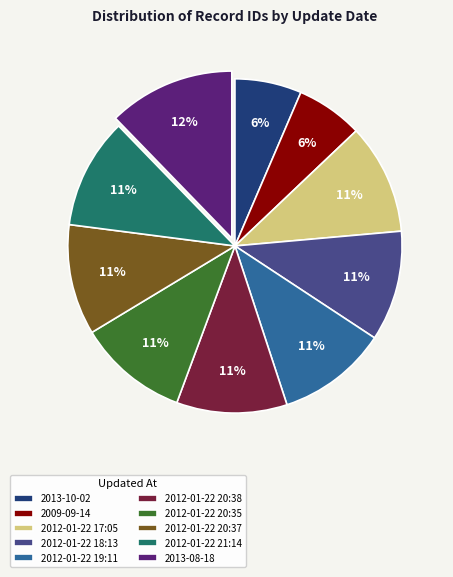

To the nearest percent, what percentage of the pie is 2012-01-22 19:11?

11%